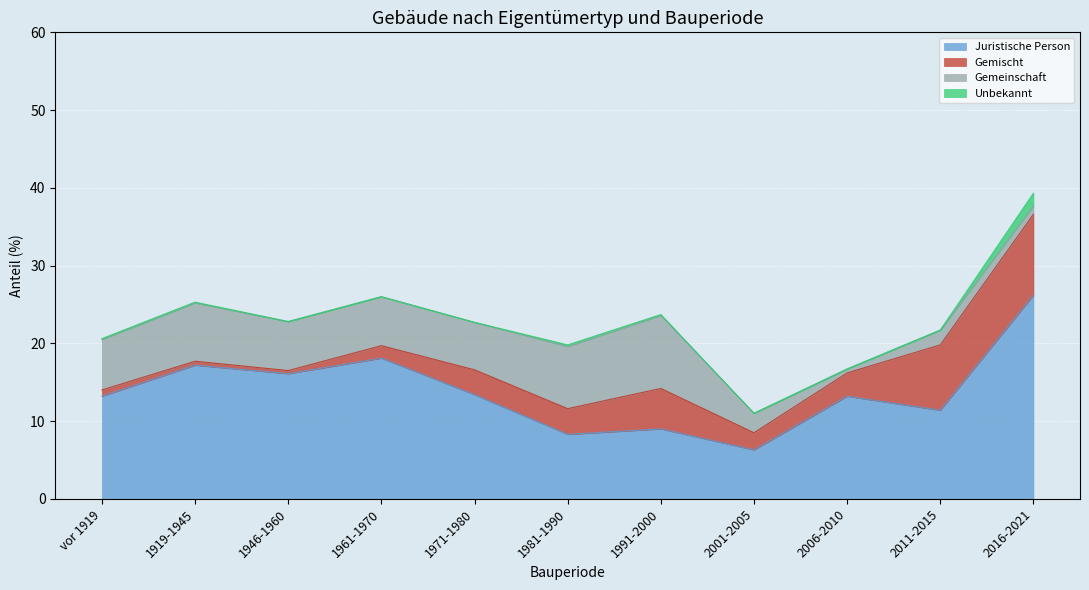

What is the difference between the maximum and minimum values in the Gemeinschaft series?

8.9